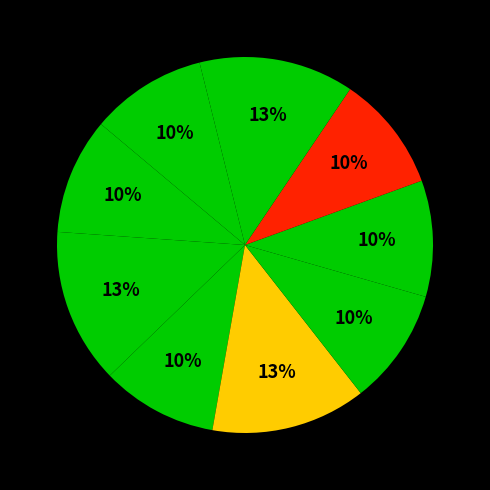

To the nearest percent, what is the average slice percentage?

11%